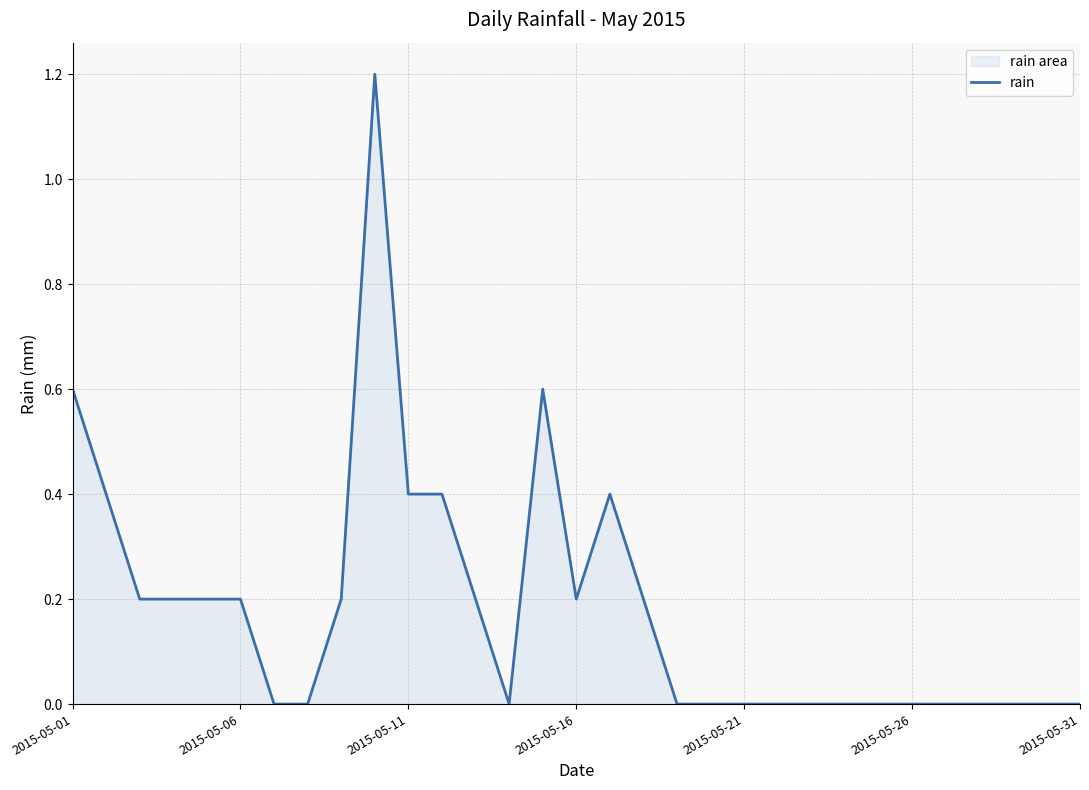

Reading left to right, what are all the values shown in this chart?

0.6	0.4	0.2	0.2	0.2	0.2	0.0	0.0	0.2	1.2	0.4	0.4	0.2	0.0	0.6	0.2	0.4	0.2	0.0	0.0	0.0	0.0	0.0	0.0	0.0	0.0	0.0	0.0	0.0	0.0	0.0